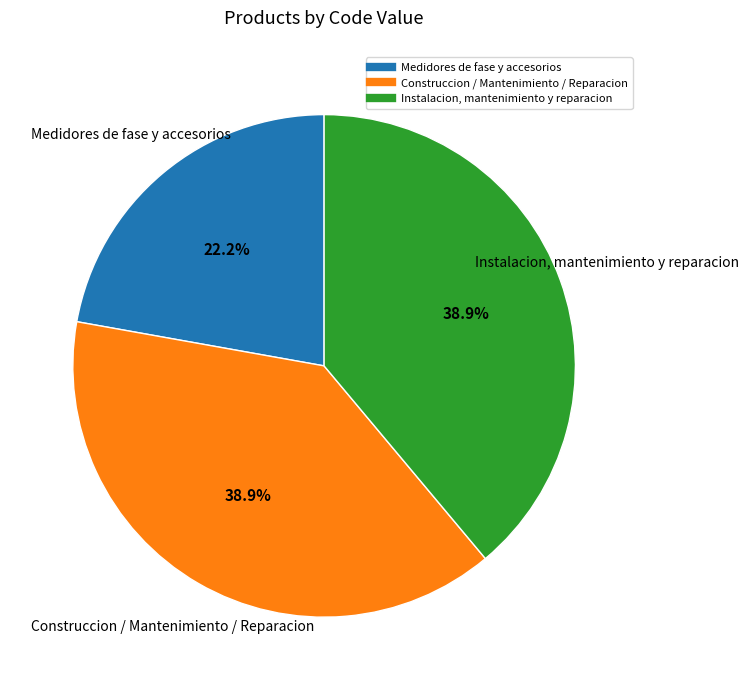

Which category has the smallest portion of the pie?

Medidores de fase y accesorios